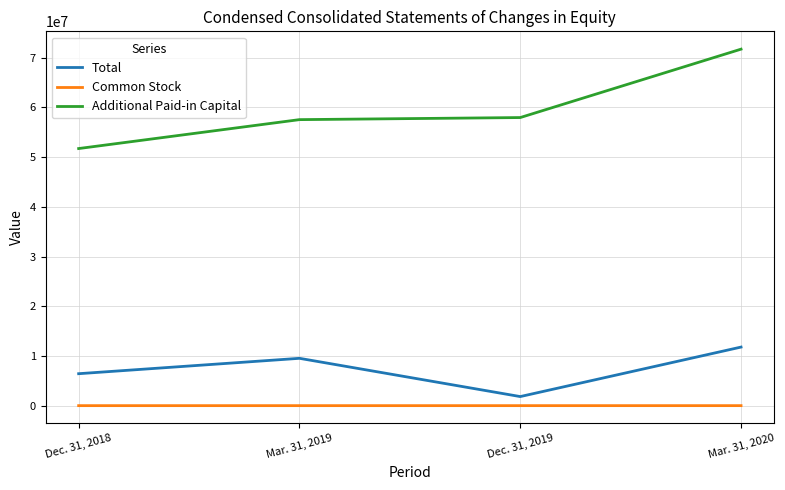

What is the difference between the maximum and minimum values in the Additional Paid-in Capital series?

19995081